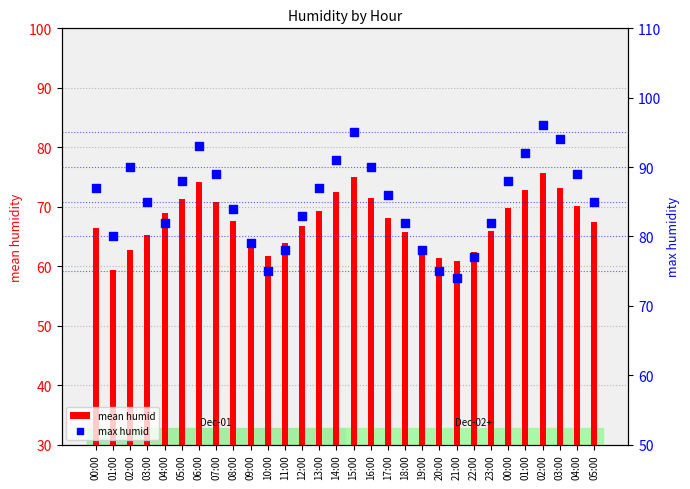

What are all the series names shown in the legend?

mean humid, max humid